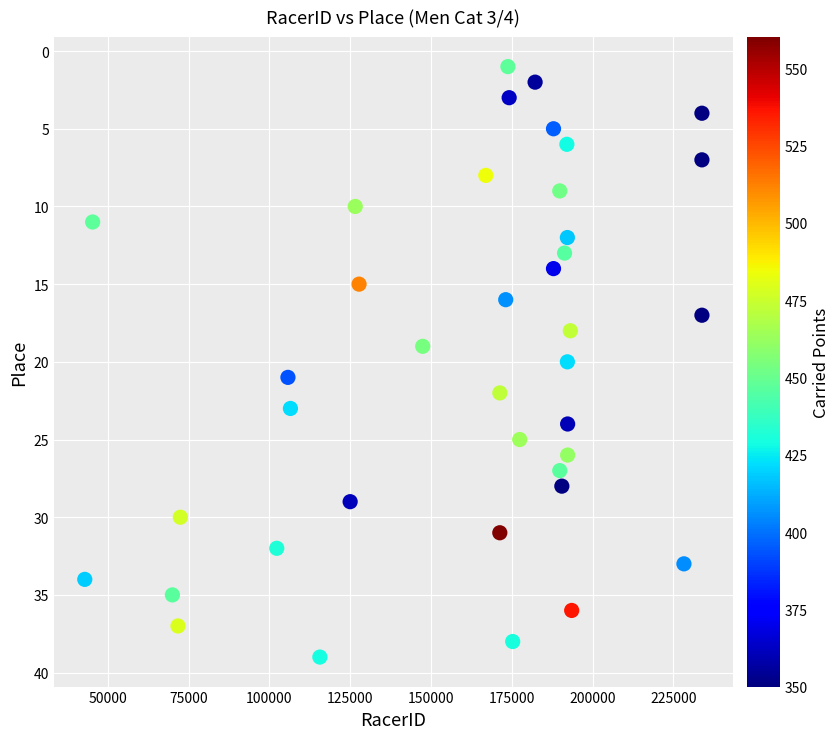

What is the range of Y values (max minus min)?

38